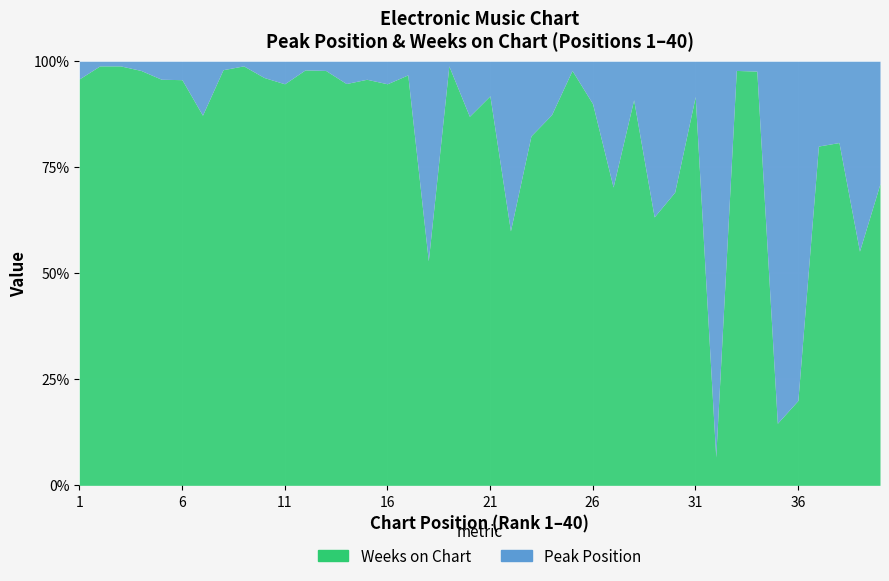

Is it true that Weeks on Chart equals 135 at 14?

False